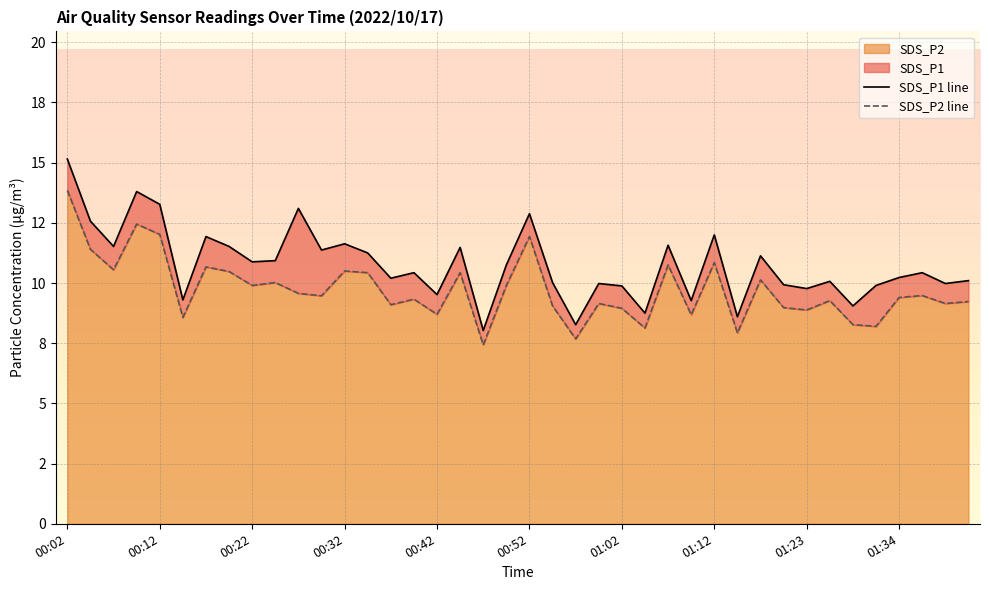

What position from the left is 39?

40